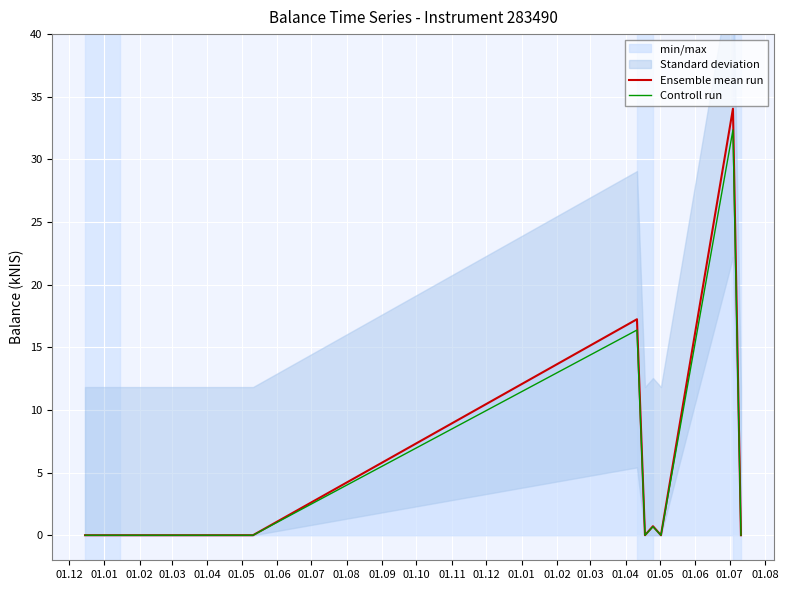

Reading left to right, transcribe all the data shown in this chart.

Ensemble mean run: 0.0	0.0	17.2	0.0	0.7	0.0	34.0	0.0
Controll run: 0.0	0.0	16.4	0.0	0.7	0.0	32.3	0.0